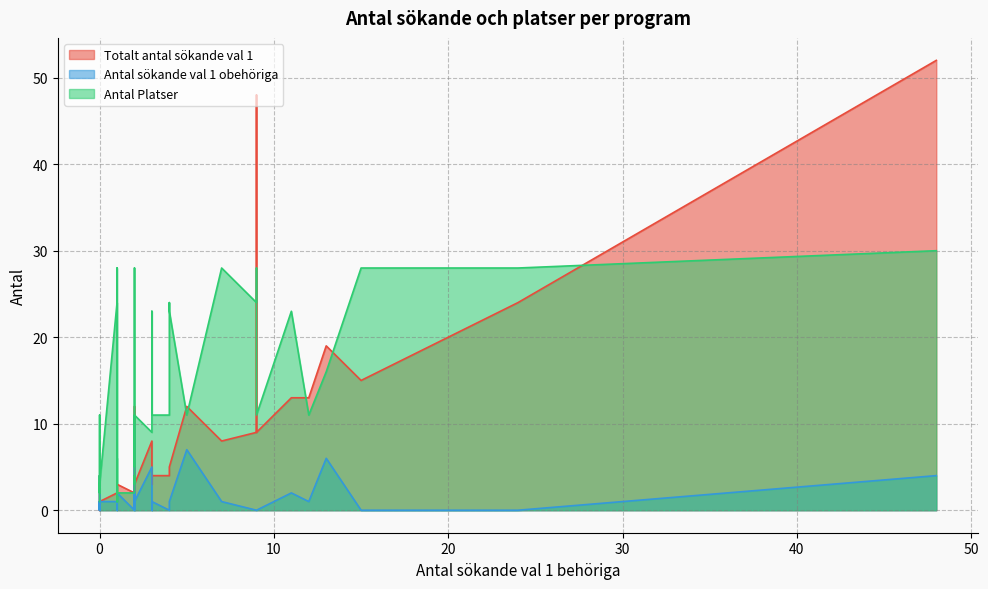

What is the value of the Totalt antal sökande val 1 point at the 21st from the left?

13